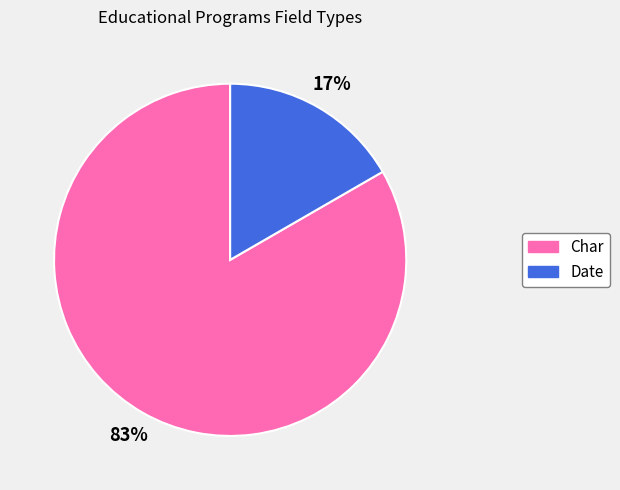

Is the sum of Date and Char greater than half?

Yes